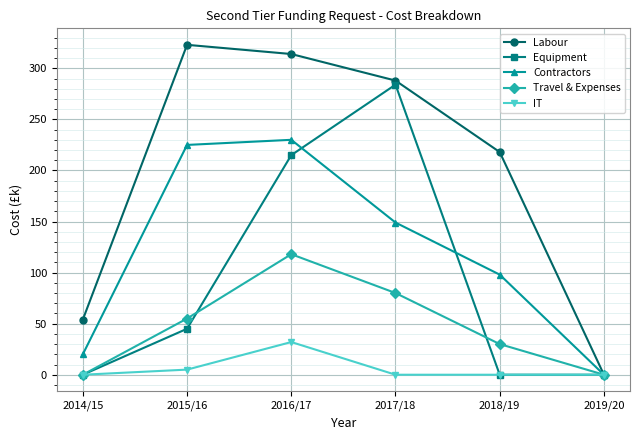

What is the sum of the IT values at 2018/19 and 2016/17?

32